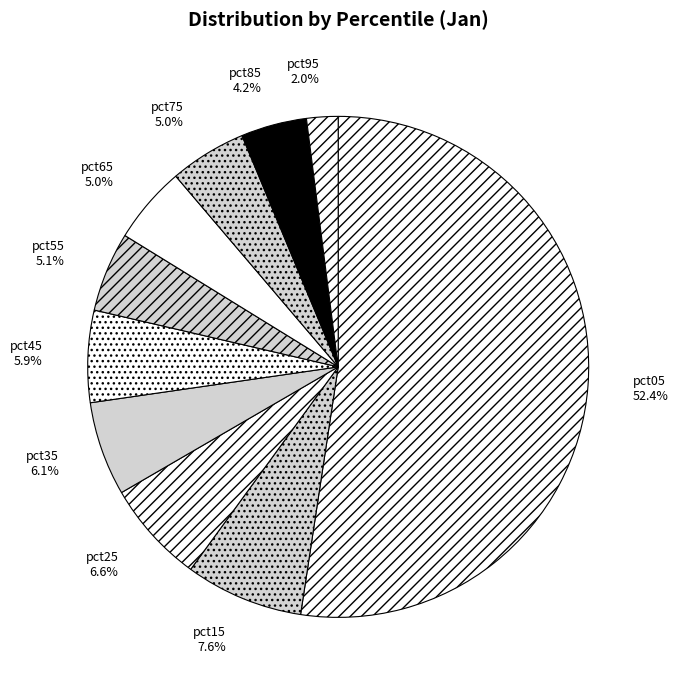

Count the number of slices in the pie.

10